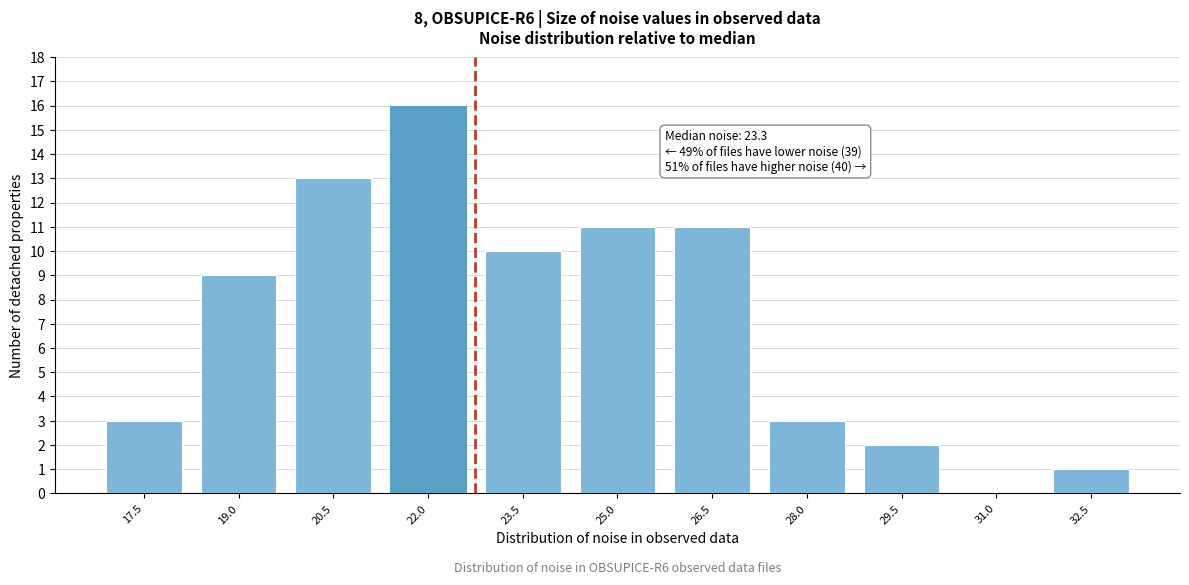

Reading left to right, transcribe all the data shown in this chart.

17.5=3	19.0=9	20.5=13	22.0=16	23.5=10	25.0=11	26.5=11	28.0=3	29.5=2	31.0=0	32.5=1